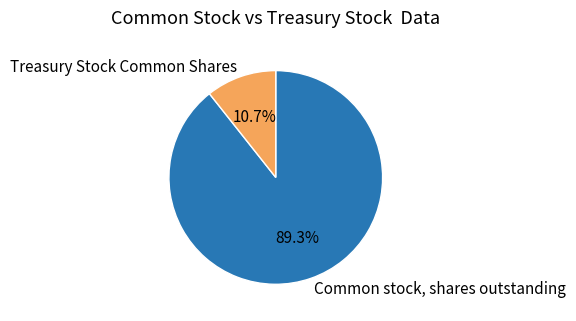

Which slice is the smallest?

Treasury Stock Common Shares